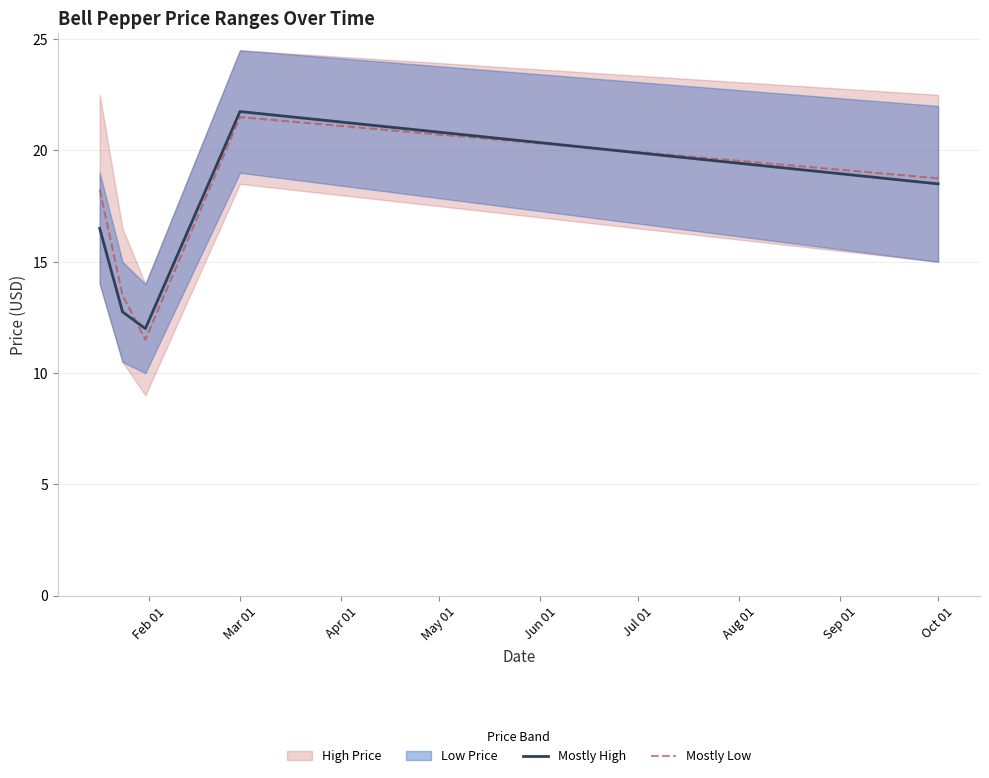

True or false: Mostly Low and Mostly High intersect in this chart.

True